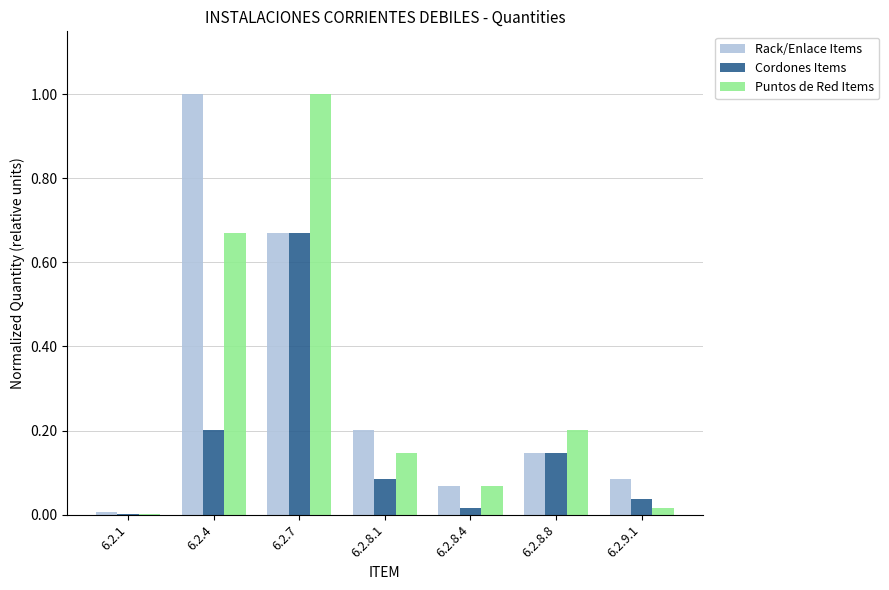

Between 6.2.8.4 and 6.2.8.8, which series saw the biggest shift?

Puntos de Red Items